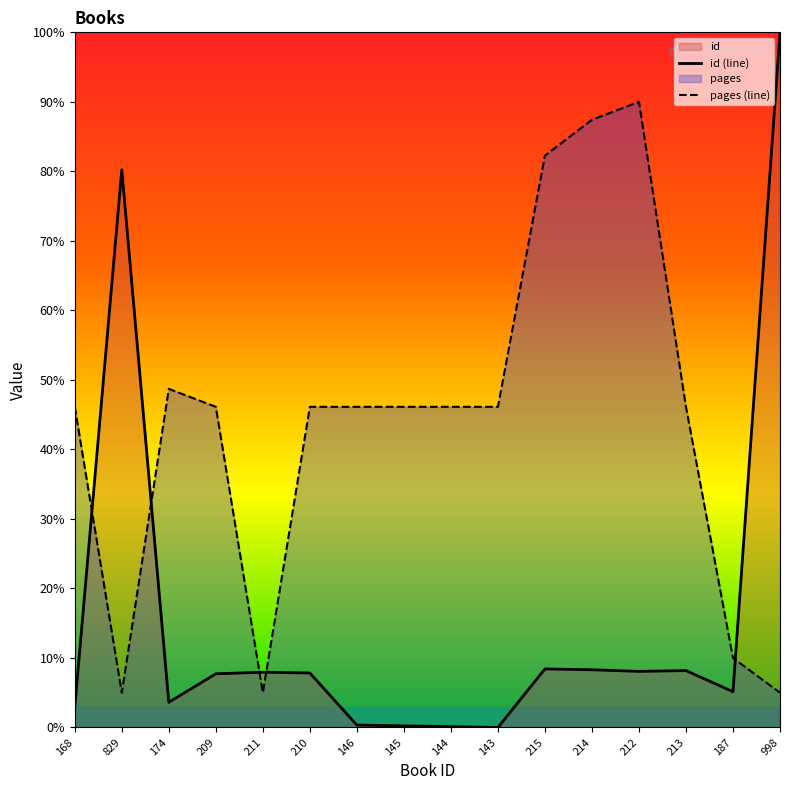

List the labels in order of value, smallest first.

143, 144, 145, 146, 168, 174, 187, 209, 210, 211, 212, 213, 214, 215, 829, 998